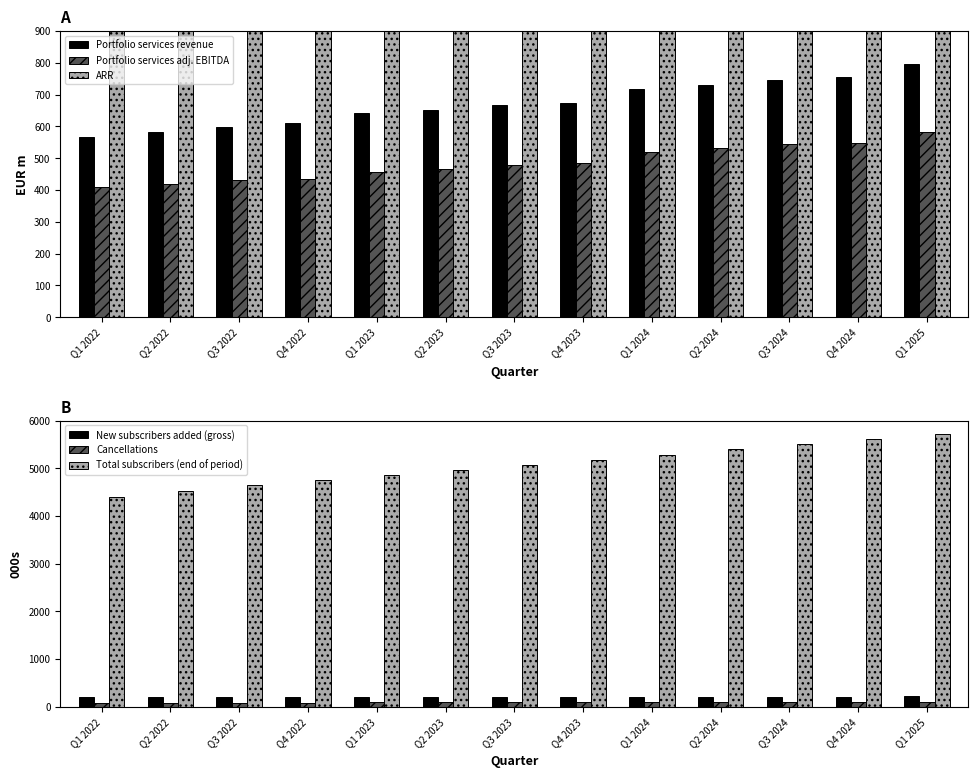

Reading right to left, transcribe all the data shown in this chart.

Portfolio services revenue: Q1 2025=797.0	Q4 2024=754.8	Q3 2024=744.7	Q2 2024=731.6	Q1 2024=716.7	Q4 2023=673.4	Q3 2023=665.8	Q2 2023=652.6	Q1 2023=643.5	Q4 2022=611.3	Q3 2022=598.0	Q2 2022=582.0	Q1 2022=566.9
Portfolio services adj. EBITDA: Q1 2025=583.8	Q4 2024=549.1	Q3 2024=543.4	Q2 2024=530.7	Q1 2024=518.7	Q4 2023=484.2	Q3 2023=478.6	Q2 2023=465.2	Q1 2023=457.3	Q4 2022=434.6	Q3 2022=430.5	Q2 2022=420.4	Q1 2022=409.0
ARR: Q1 2025=3225.3	Q4 2024=3047.1	Q3 2024=3003.4	Q2 2024=2962.8	Q1 2024=2900.7	Q4 2023=2718.2	Q3 2023=2686.6	Q2 2023=2643.5	Q1 2023=2606.3	Q4 2022=2470.0	Q3 2022=2417.3	Q2 2022=2365.3	Q1 2022=2303.8
New subscribers added (gross): Q1 2025=217.1	Q4 2024=211.4	Q3 2024=203.8	Q2 2024=214.4	Q1 2024=210.1	Q4 2023=198.8	Q3 2023=196.5	Q2 2023=200.7	Q1 2023=201.3	Q4 2022=195.6	Q3 2022=198.0	Q2 2022=205.6	Q1 2022=202.9
Cancellations: Q1 2025=106.3	Q4 2024=101.5	Q3 2024=97.5	Q2 2024=101.0	Q1 2024=101.1	Q4 2023=97.9	Q3 2023=90.9	Q2 2023=93.8	Q1 2023=93.7	Q4 2022=88.4	Q3 2022=82.4	Q2 2022=78.3	Q1 2022=75.7
Total subscribers (end of period): Q1 2025=5722.5	Q4 2024=5611.7	Q3 2024=5501.8	Q2 2024=5395.4	Q1 2024=5282.1	Q4 2023=5173.0	Q3 2023=5072.2	Q2 2023=4966.6	Q1 2023=4859.7	Q4 2022=4752.1	Q3 2022=4644.9	Q2 2022=4529.3	Q1 2022=4402.0